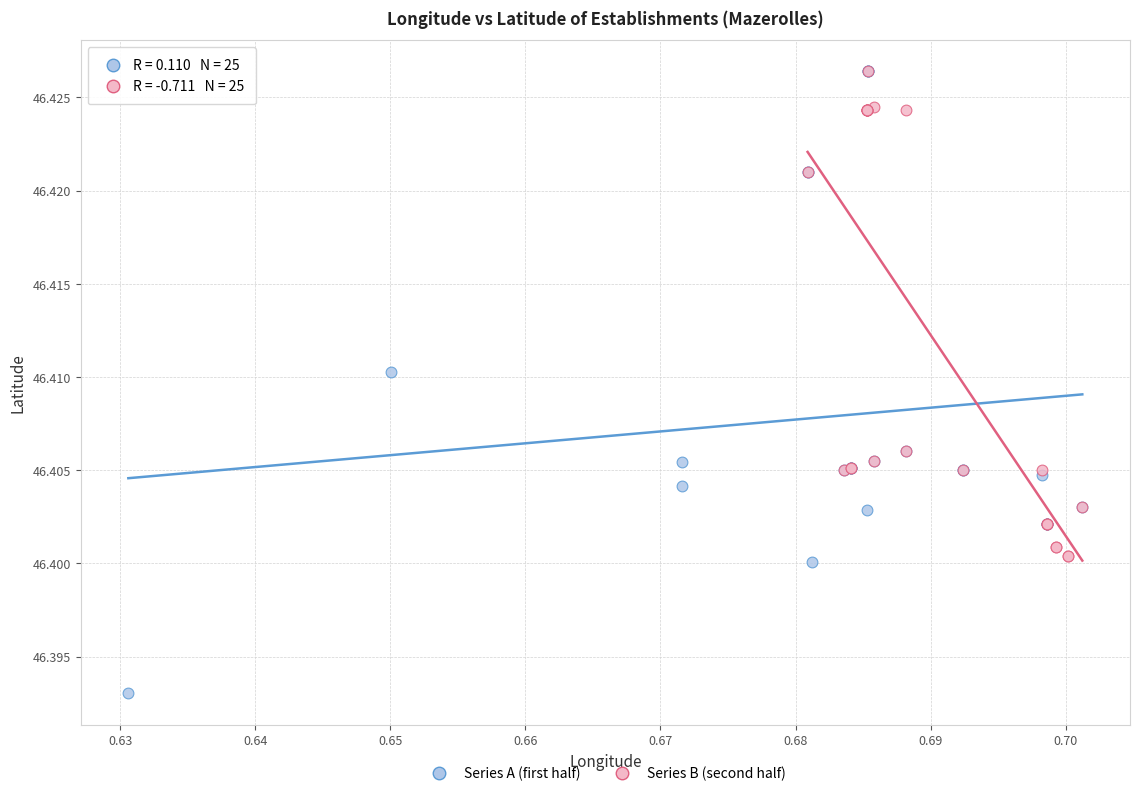

Which series reaches the minimum Y coordinate?

Series A (first half)